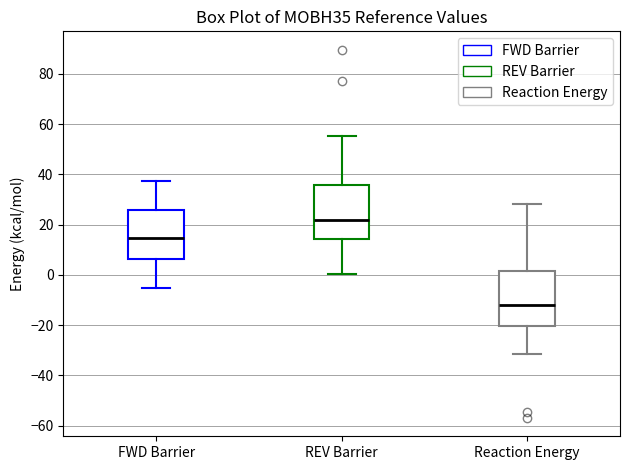

Reading left to right, read every box against the y-axis: the position of its median line, the range the box covers, and the ends of its whiskers. The values are not printed on the chart, so give them approximately, as read against the axis.

FWD Barrier: median 14, box 6 to 26, whiskers -6 to 38
REV Barrier: median 22, box 14 to 36, whiskers 0 to 56
Reaction Energy: median -12, box -20 to 2, whiskers -32 to 28